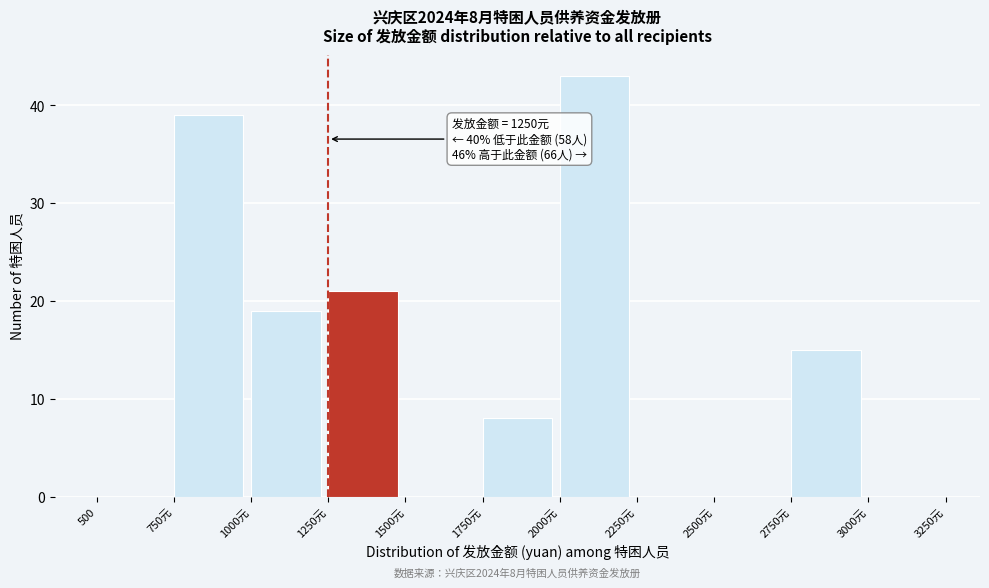

Reading right to left, what are all the values shown in this chart?

3000元=0	2750元=15	2500元=0	2250元=0	2000元=43	1750元=8	1500元=0	1250元=21	1000元=19	750元=39	500=0